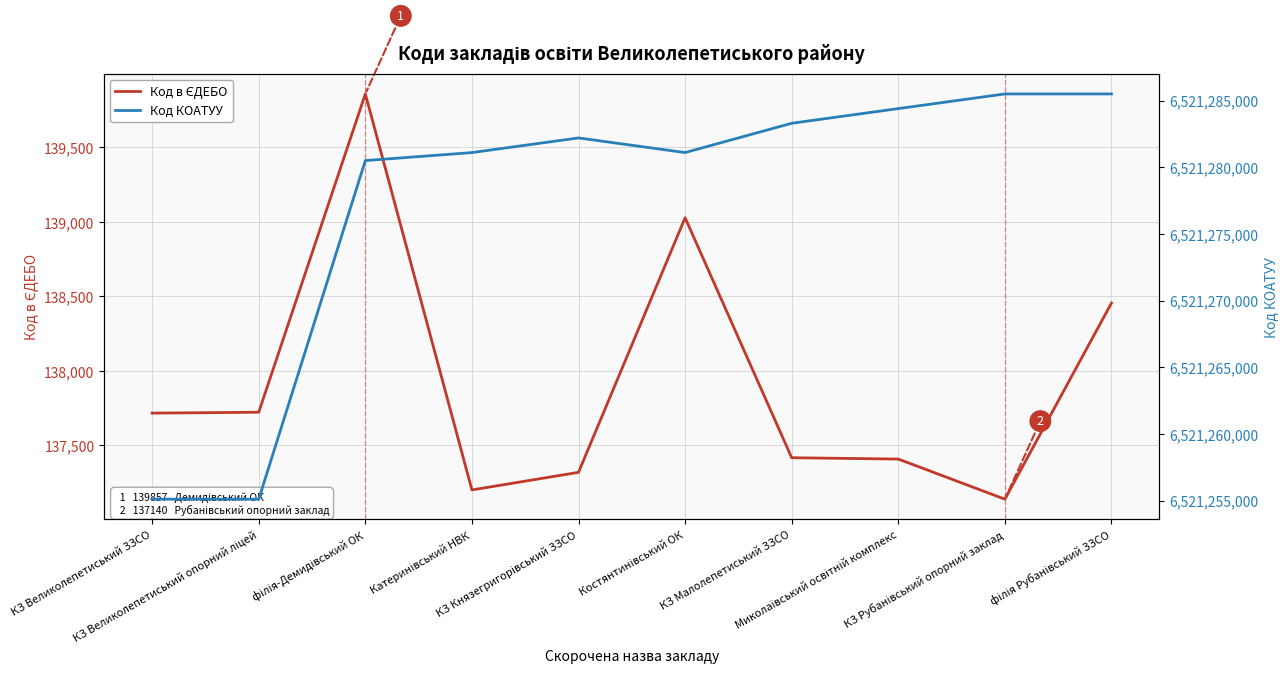

Which category has the highest value across all series?

КЗ Рубанівський опорний заклад